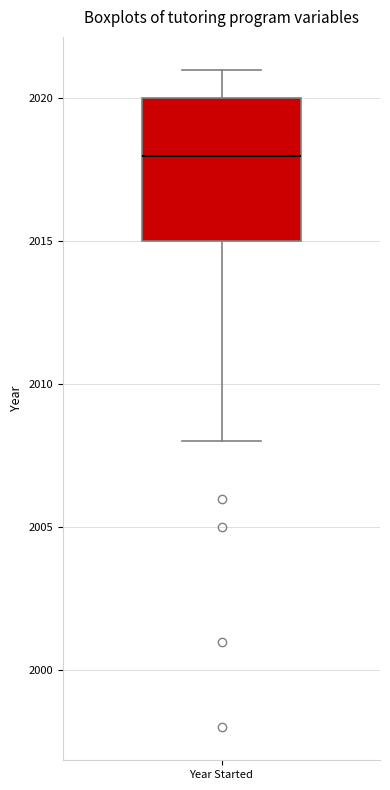

Where is the lower edge of the box for Year Started on the y-axis? The values are not printed on the chart, so give them approximately, as read against the axis.

2015